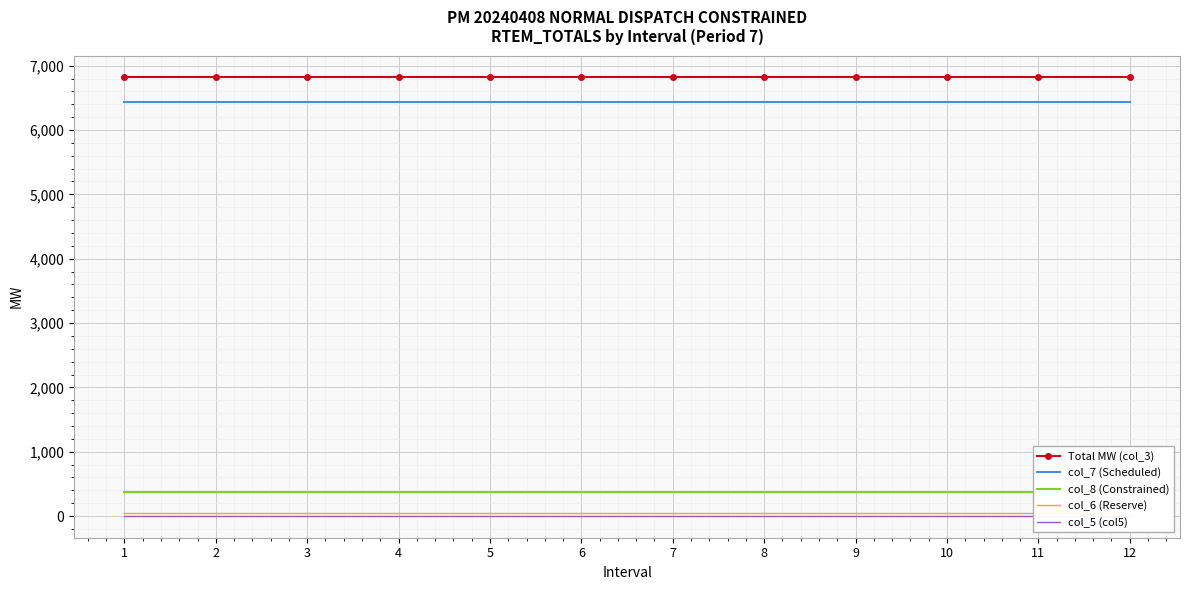

What is the value of the Total MW (col_3) point at the 10th from the left?

6816.5